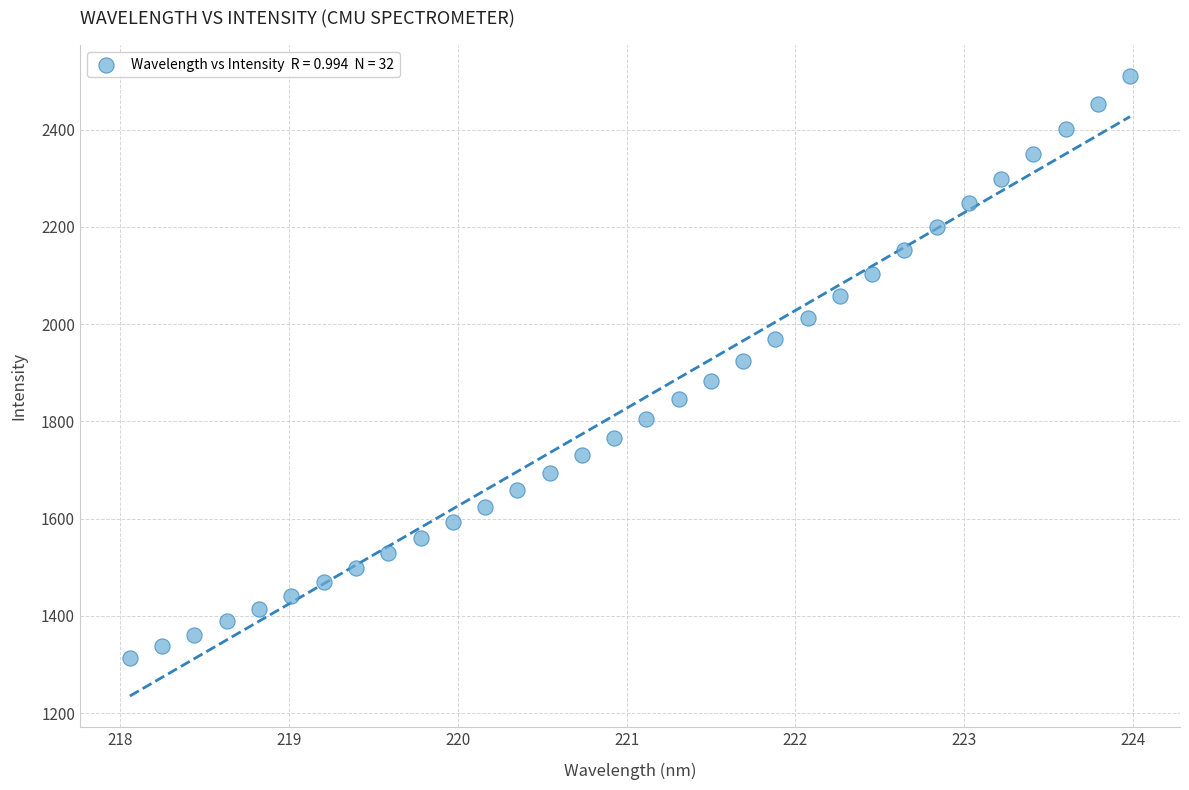

What is the range of X values (max minus min)?

5.9